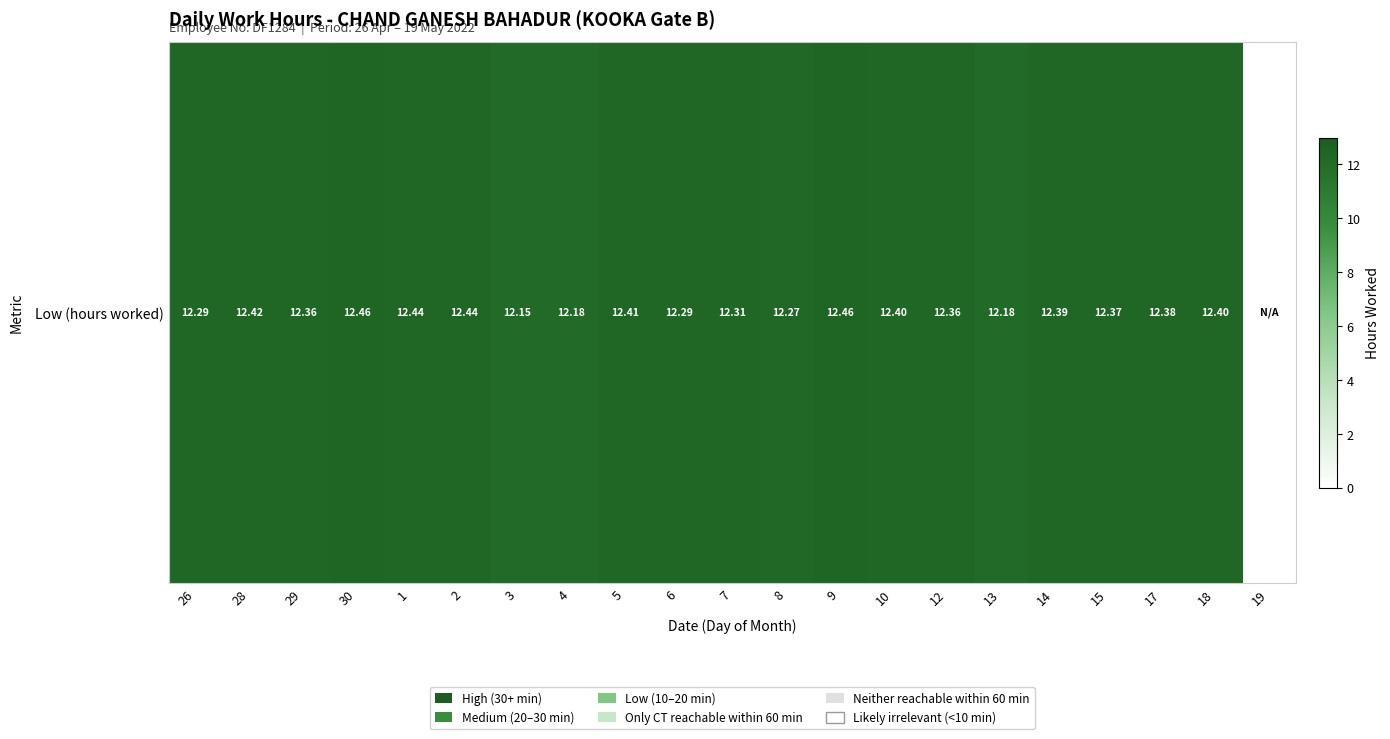

List the labels in order of value, largest first.

30, 9, 1, 2, 28, 5, 10, 18, 14, 17, 15, 29, 12, 7, 26, 6, 8, 4, 13, 3, 19